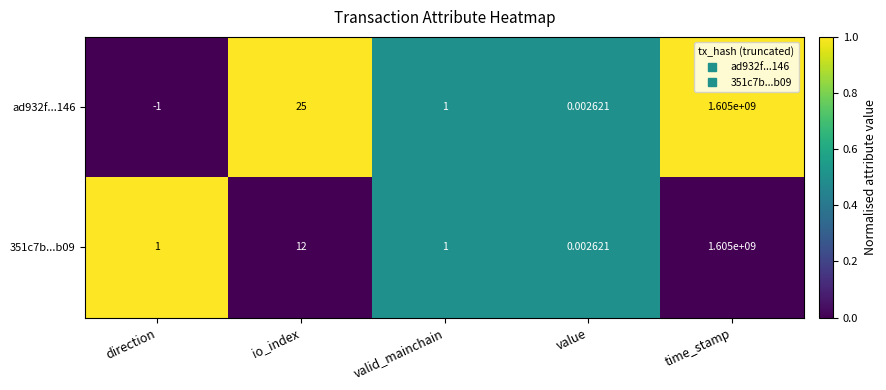

At which label does 351c7b...b09 reach its peak?

time_stamp